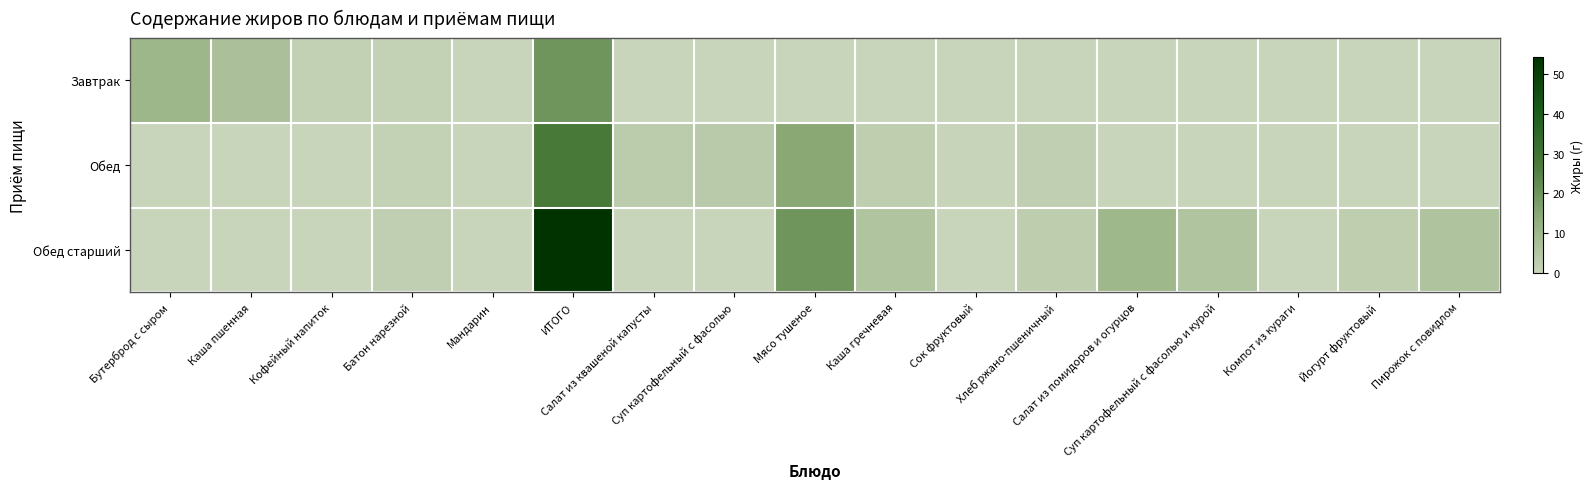

At how many categories does at least one series exceed 32?

1